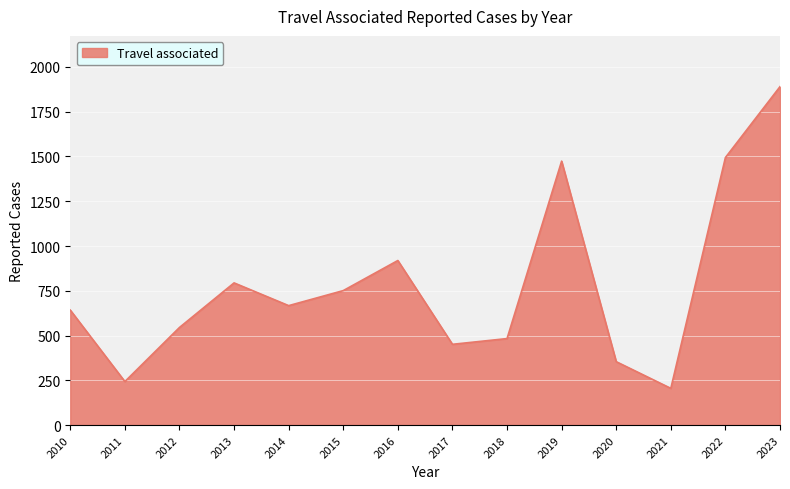

Reading left to right, transcribe all the data shown in this chart.

2010=642	2011=243	2012=545	2013=794	2014=667	2015=751	2016=919	2017=451	2018=483	2019=1474	2020=354	2021=205	2022=1494	2023=1890